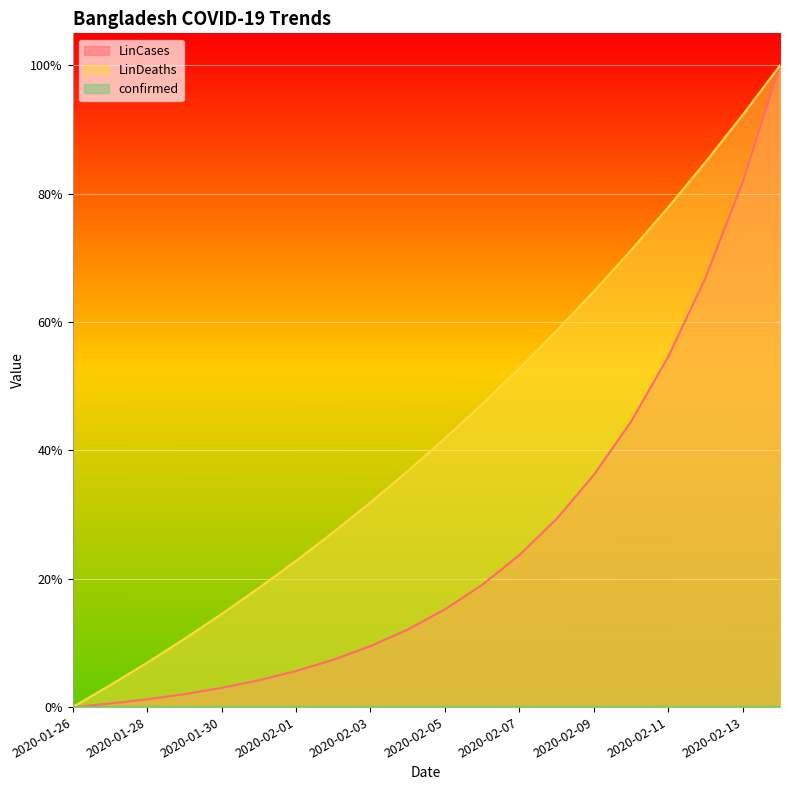

True or false: LinCases has a value of 0.1 at 2020-01-30.

False